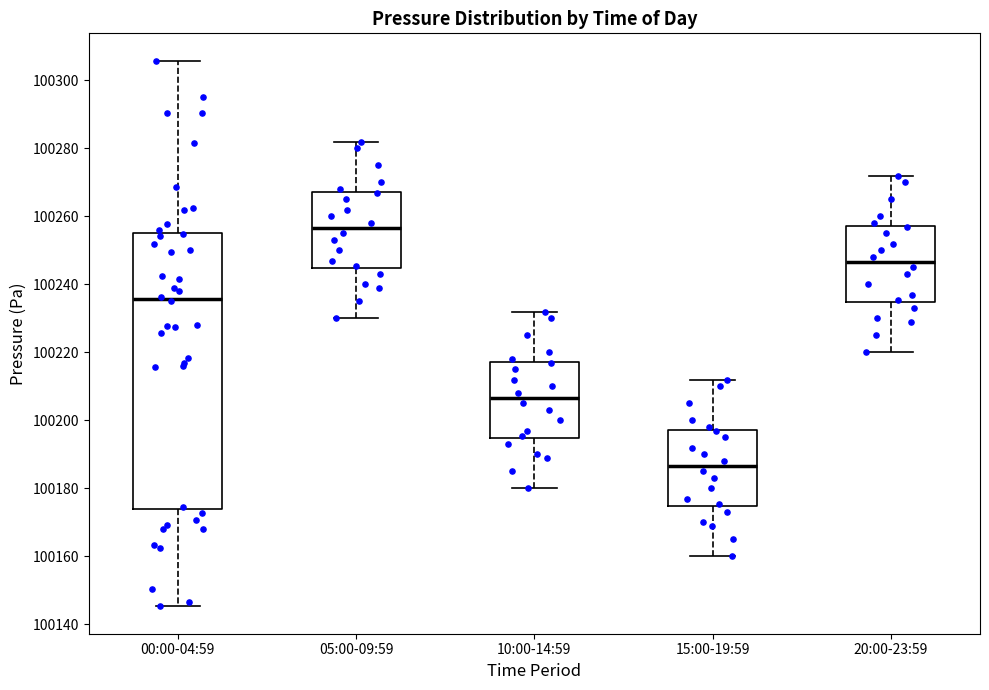

Reading left to right, transcribe this box plot: for each box, give where its median line is, the range the box spans, and where its two whiskers end, as read against the y-axis. The values are not printed on the chart, so give them approximately, as read against the axis.

00:00-04:59: median 100236, box 100174 to 100256, whiskers 100146 to 100306
05:00-09:59: median 100256, box 100244 to 100268, whiskers 100230 to 100282
10:00-14:59: median 100206, box 100194 to 100218, whiskers 100180 to 100232
15:00-19:59: median 100186, box 100174 to 100198, whiskers 100160 to 100212
20:00-23:59: median 100246, box 100234 to 100258, whiskers 100220 to 100272